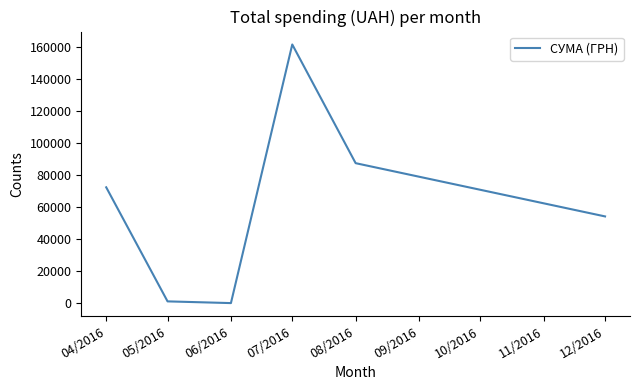

Which has a higher value, 07/2016 or 08/2016?

07/2016